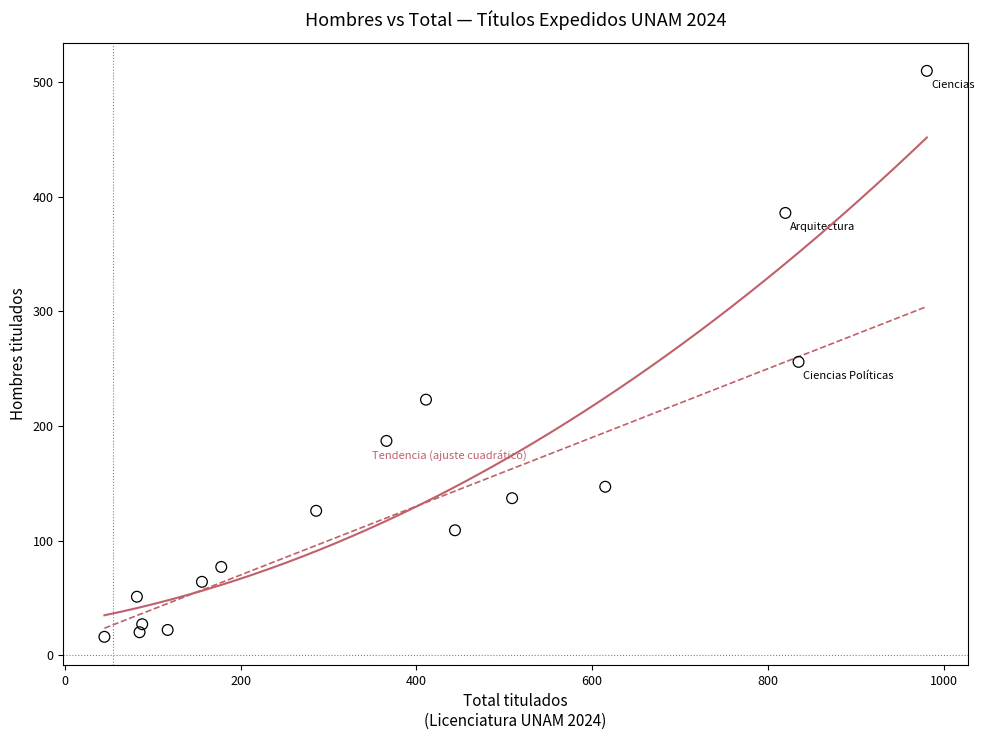

What is the range of X values (max minus min)?

936